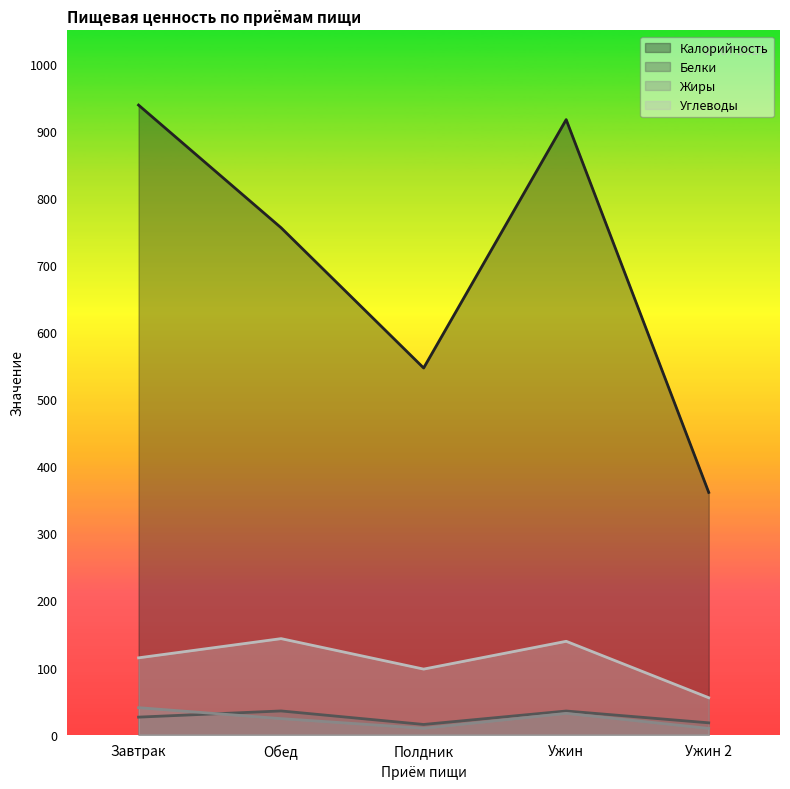

What is the minimum value for Белки?

15.1